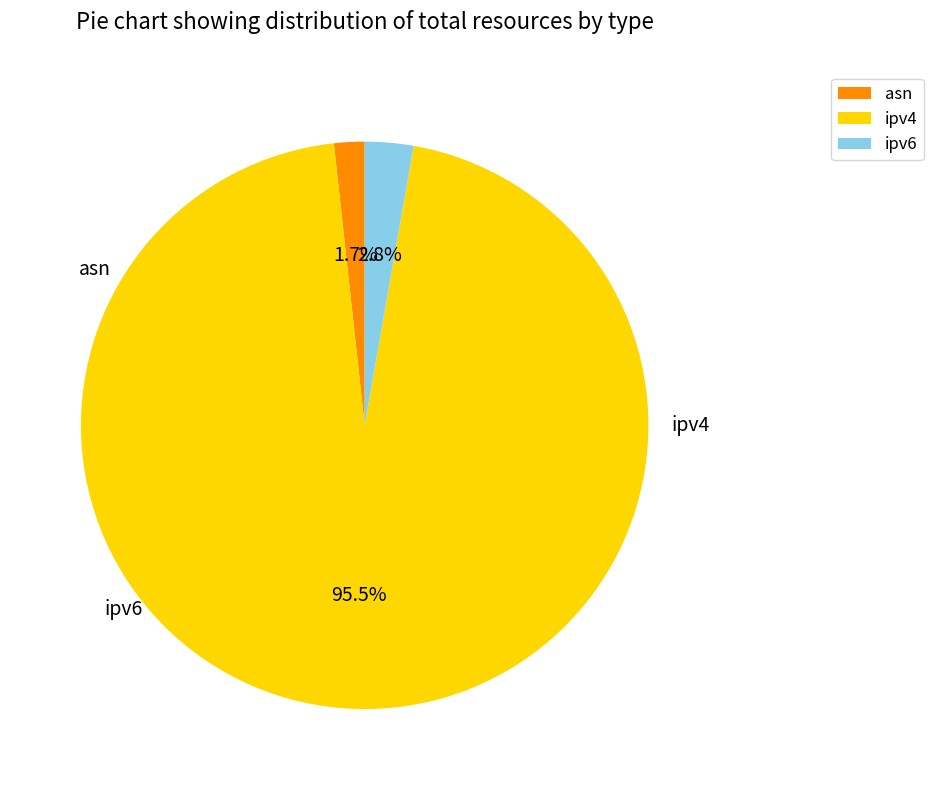

What is the smallest slice in the pie chart?

asn